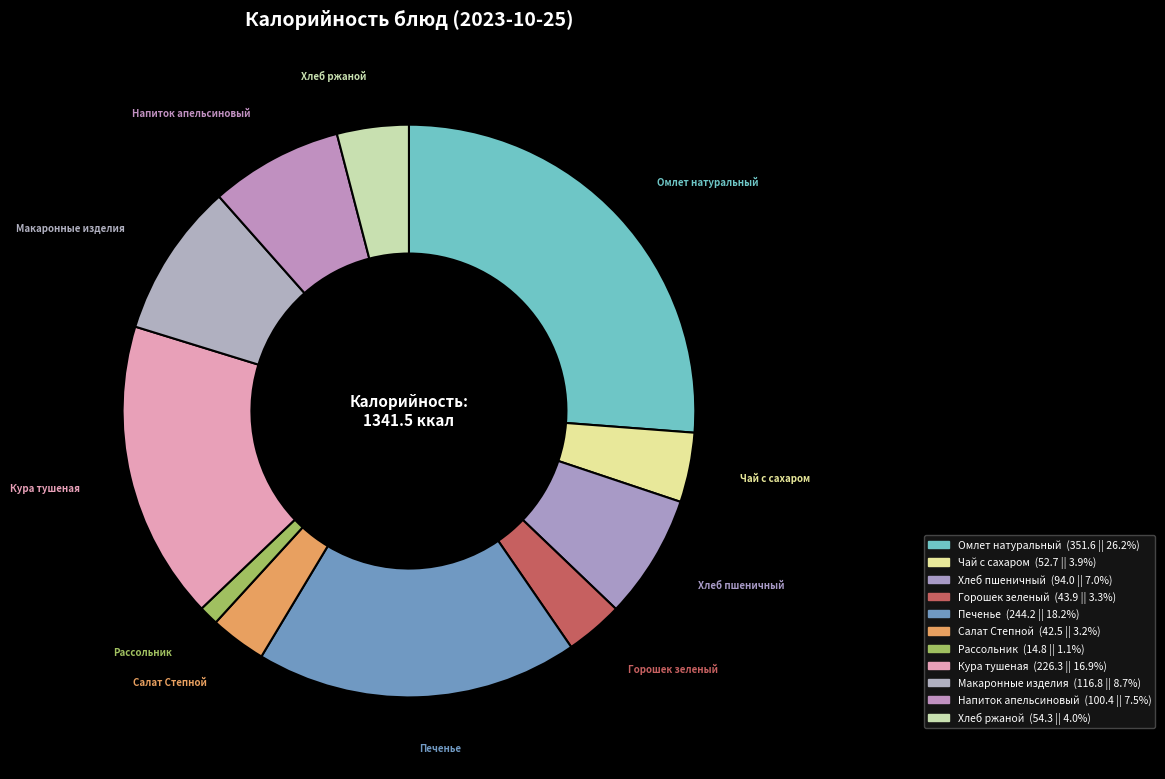

What is the change in value from Салат Степной to Напиток апельсиновый?

+57.9